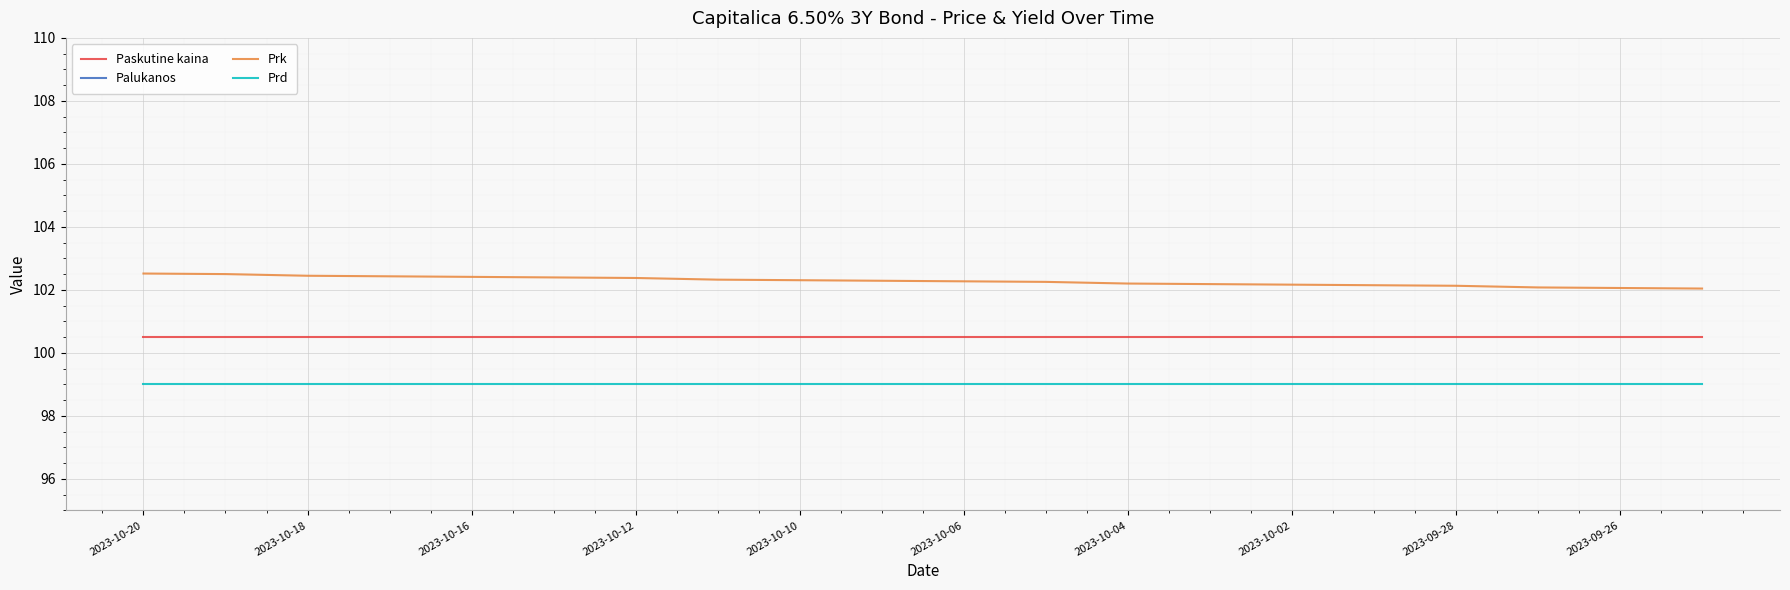

At which label does Paskutine kaina reach its minimum?

2023-10-20